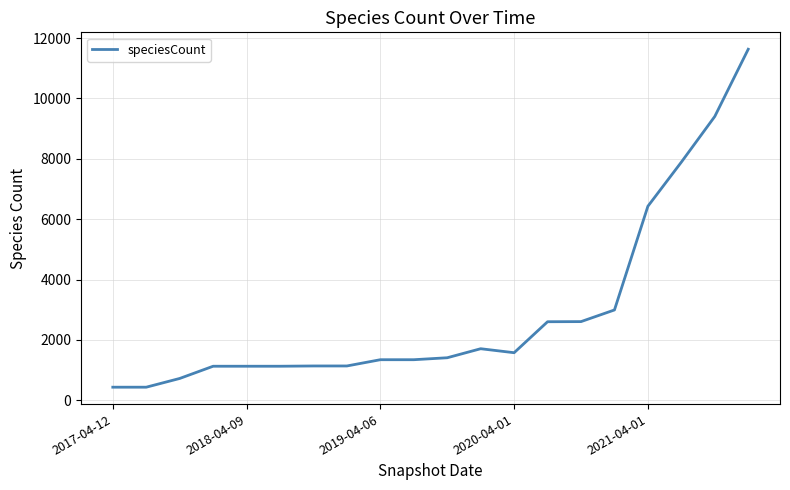

What is the maximum value shown in the chart?

11629